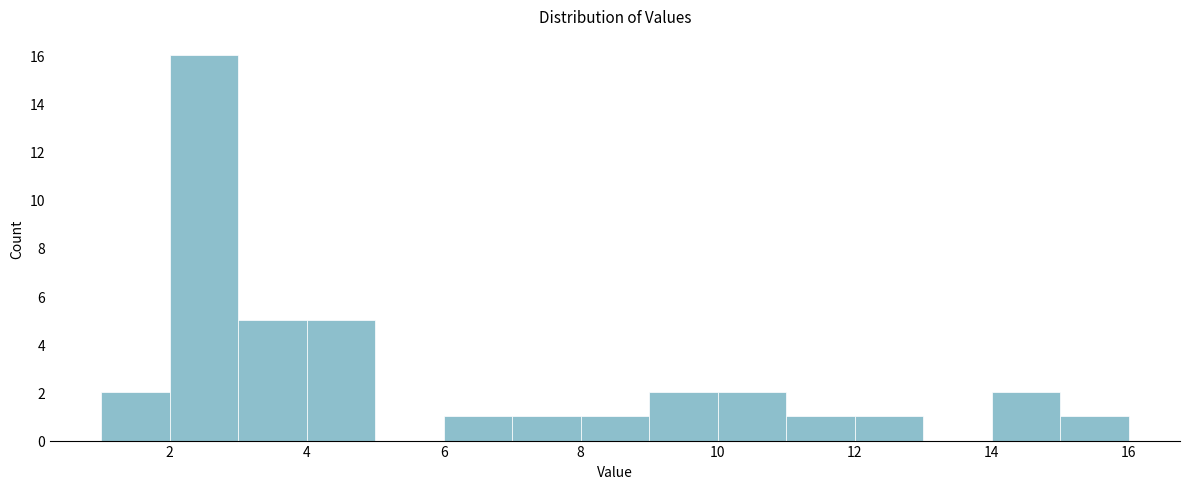

How tall is the bar that spans 10 to 11 on the x-axis? The values are not printed on the chart, so give them approximately, as read against the axis.

2